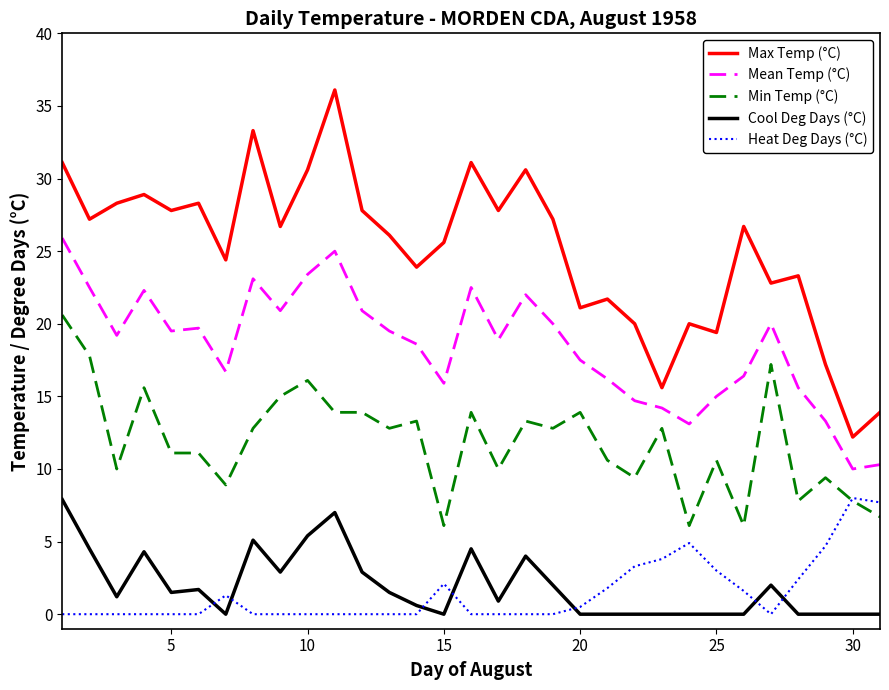

What is the highest value of the Cool Deg Days (°C) series?

7.9